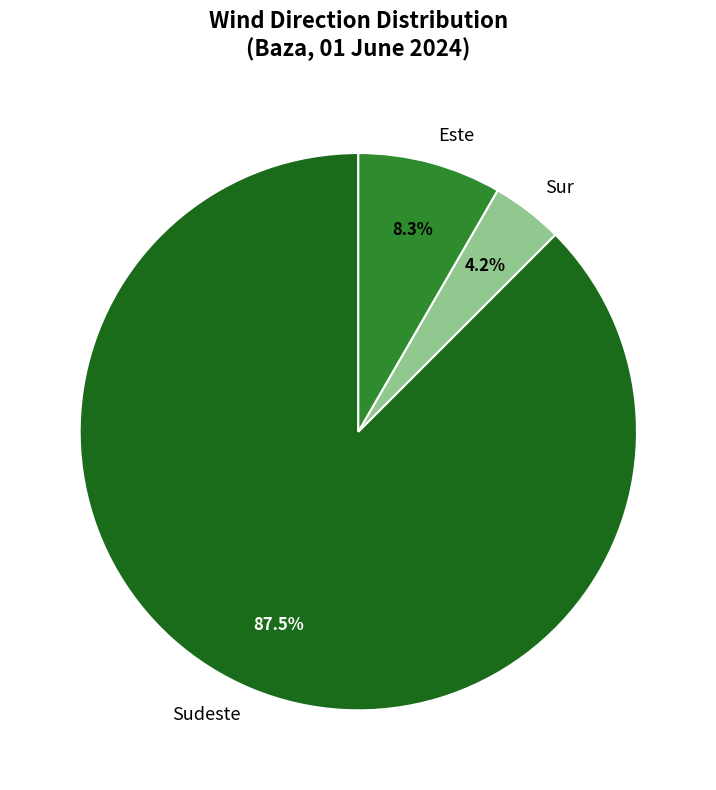

Is there a majority slice in this chart?

Yes